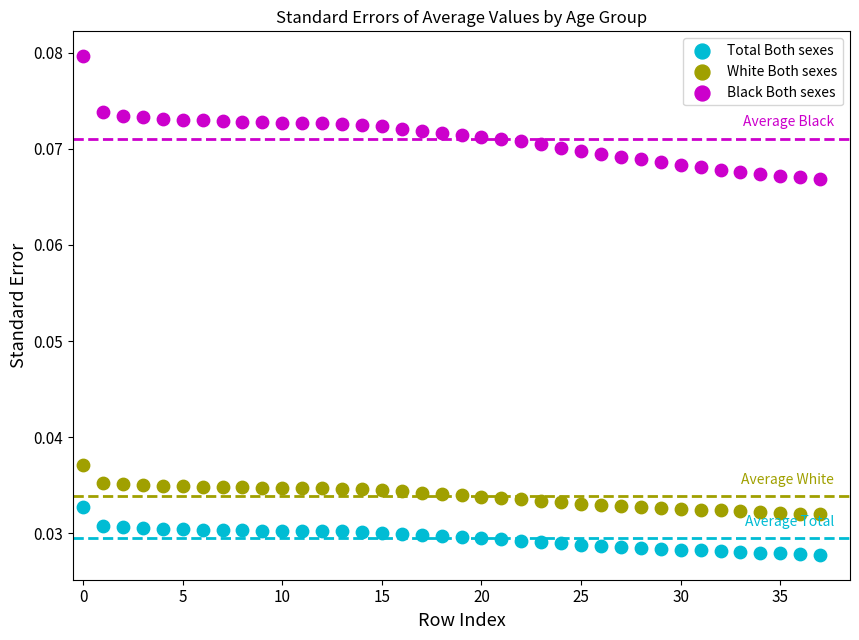

What are all the series names shown in the legend?

Total Both sexes, White Both sexes, Black Both sexes